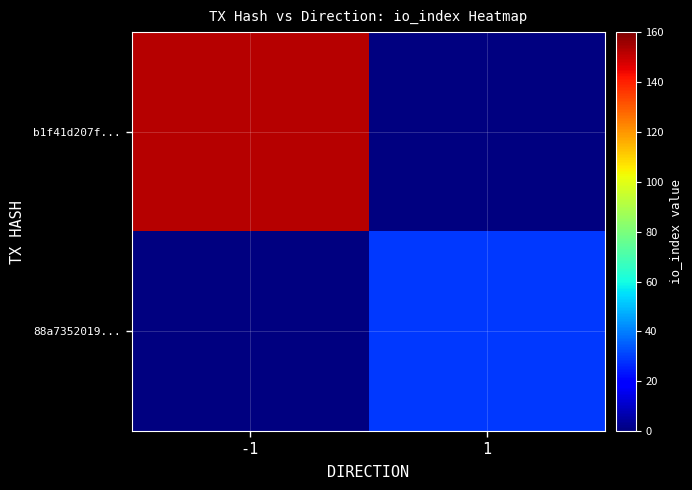

Is the value of b1f41d207f... at 1 greater than the value of 88a7352019... at -1?

No